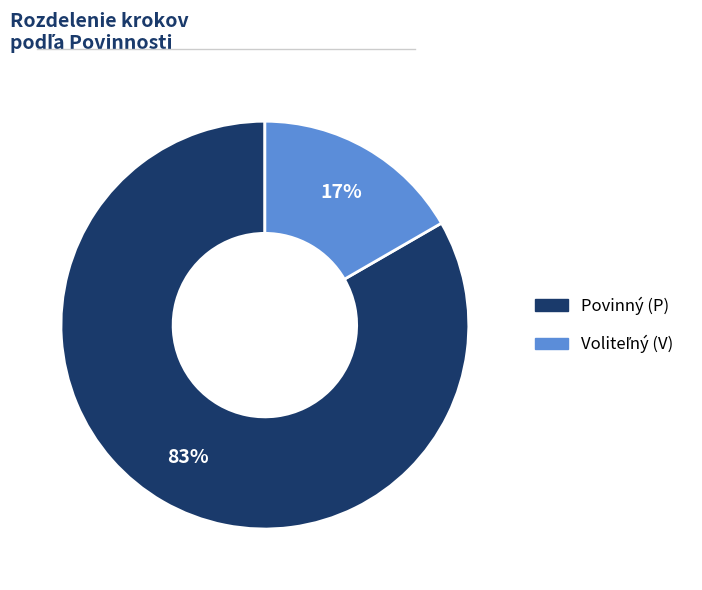

Is there a majority slice in this chart?

Yes